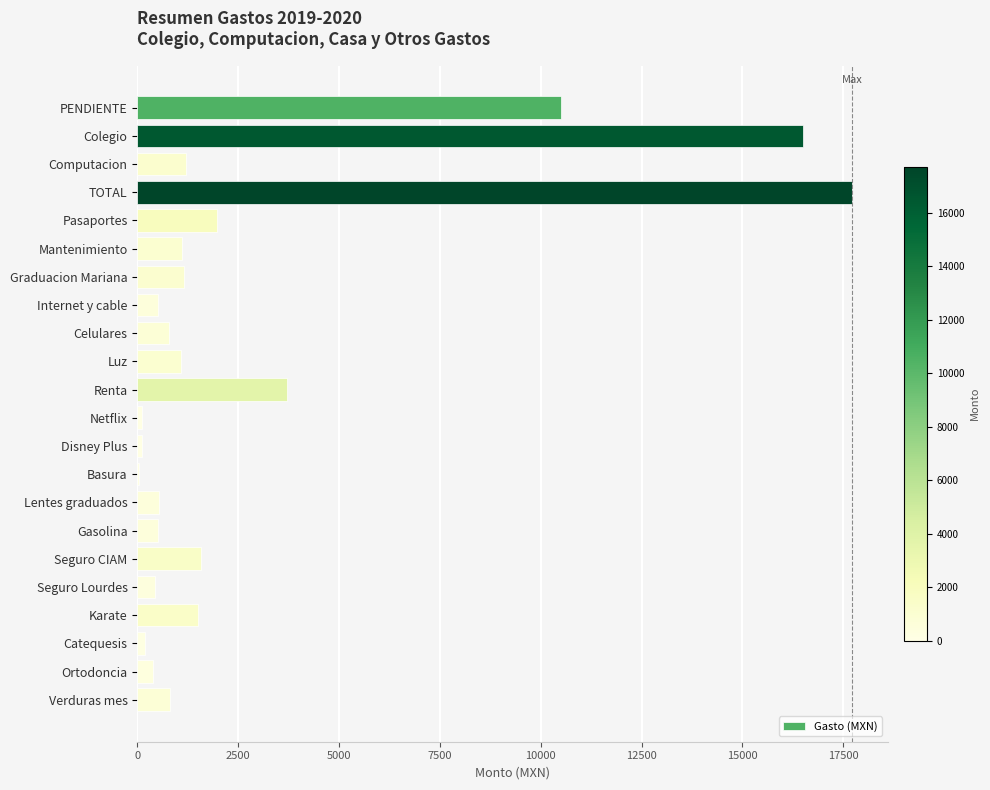

Count the number of data series in this chart.

1